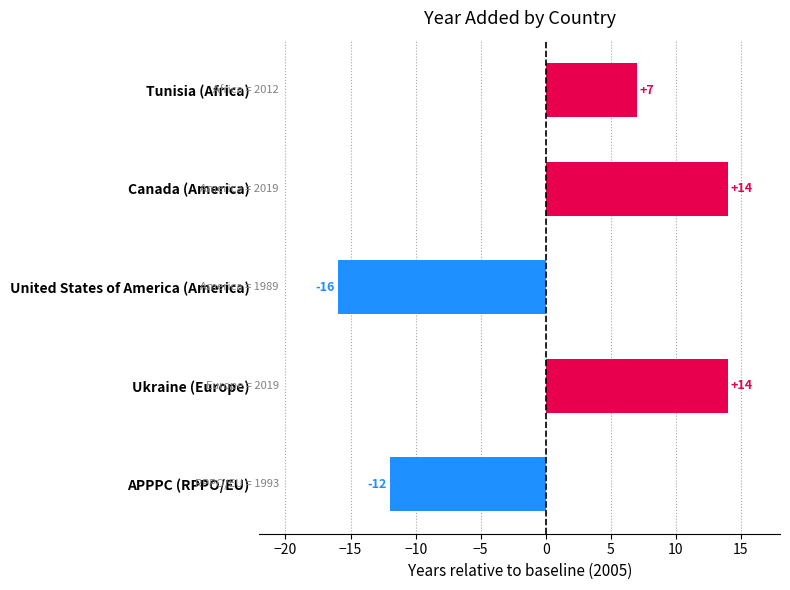

How many series are shown in this chart?

1